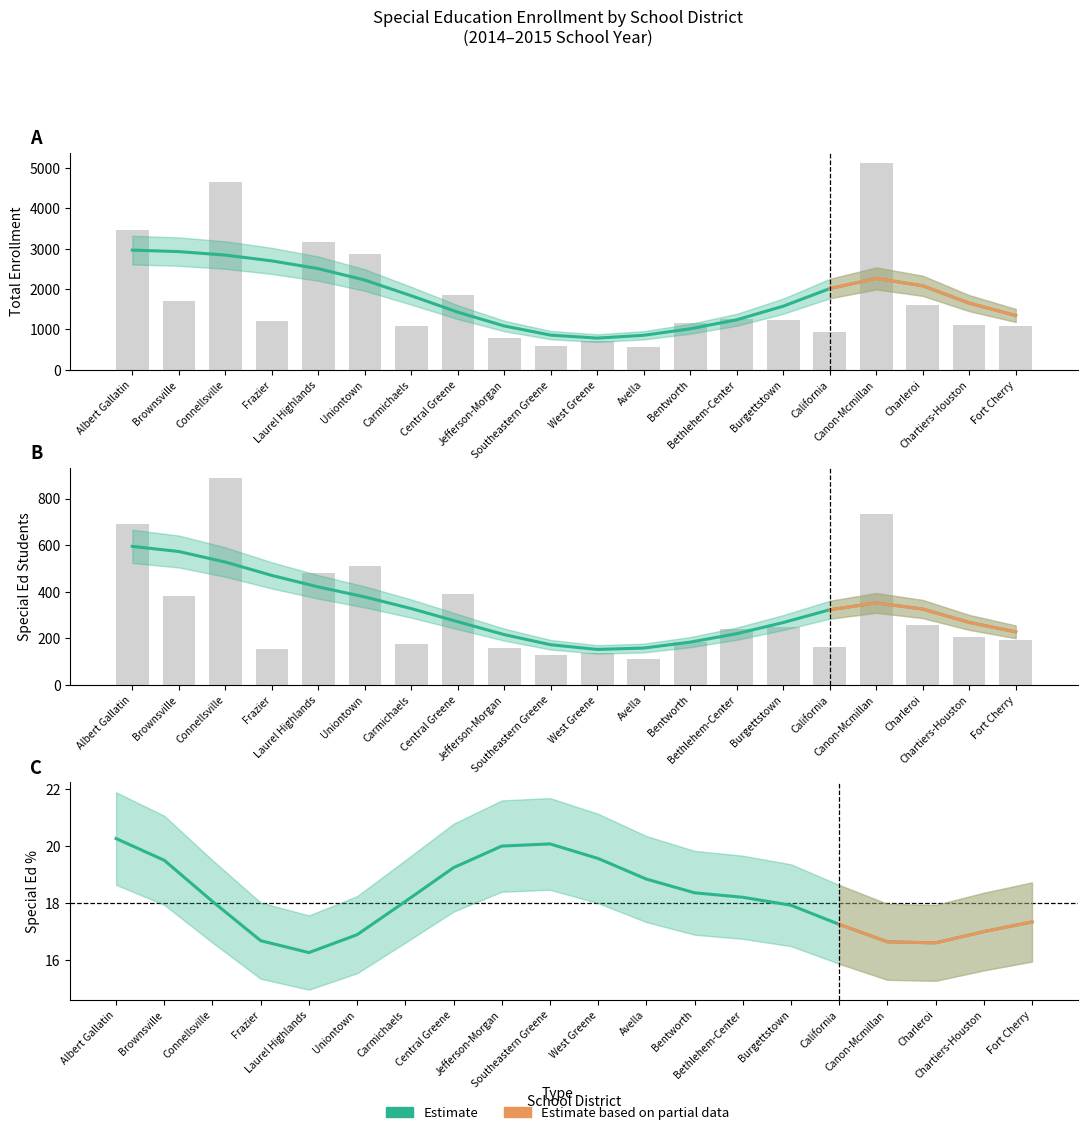

Count the number of categories in the chart.

20